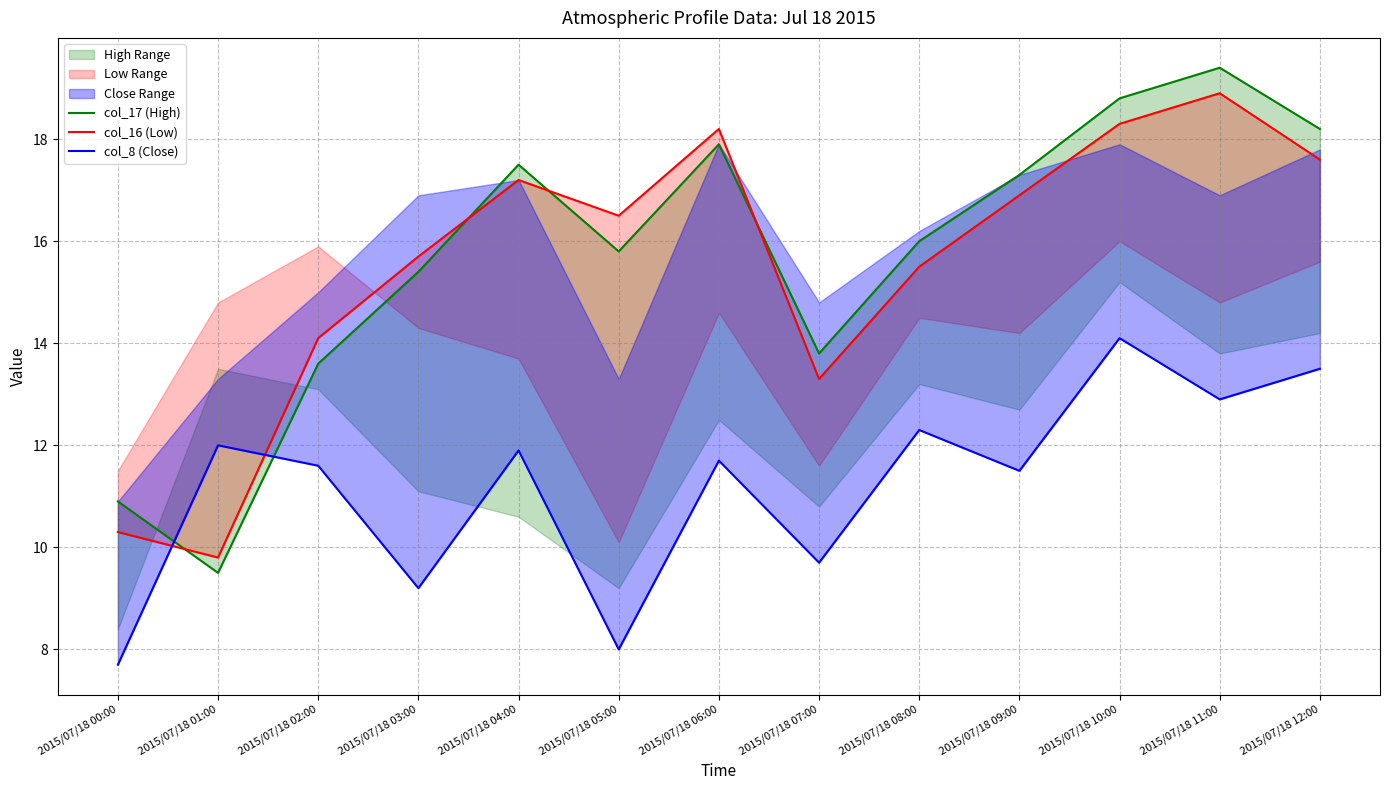

Rank the categories by col_8 (Close) value from lowest to highest.

2015/07/18 00:00, 2015/07/18 05:00, 2015/07/18 03:00, 2015/07/18 07:00, 2015/07/18 09:00, 2015/07/18 02:00, 2015/07/18 06:00, 2015/07/18 04:00, 2015/07/18 01:00, 2015/07/18 08:00, 2015/07/18 11:00, 2015/07/18 12:00, 2015/07/18 10:00